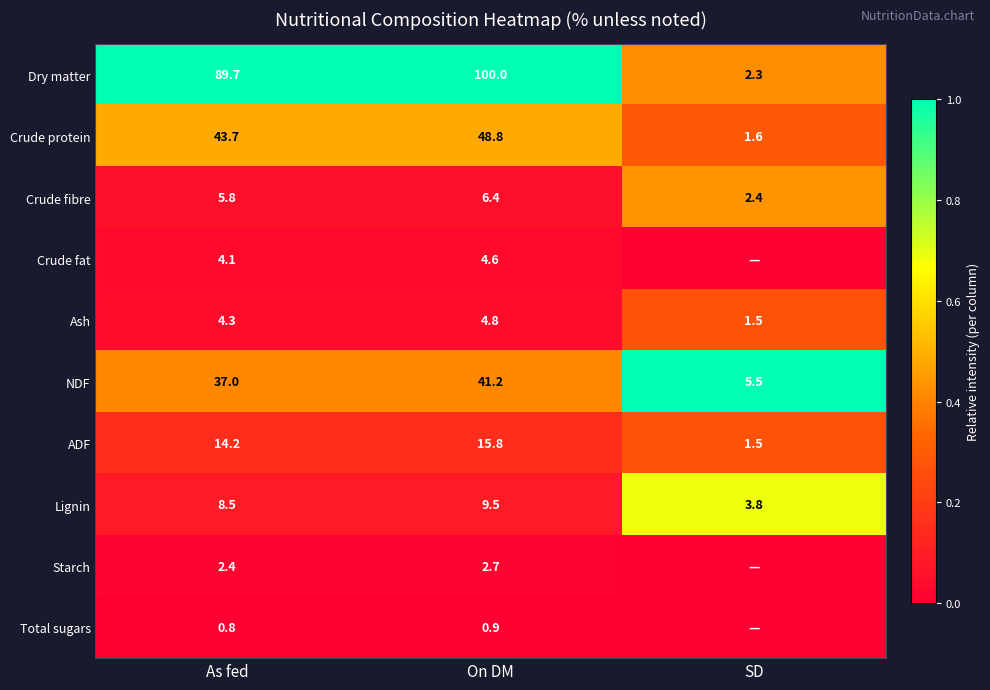

What is the sum of the Crude protein values at SD and As fed?

45.3